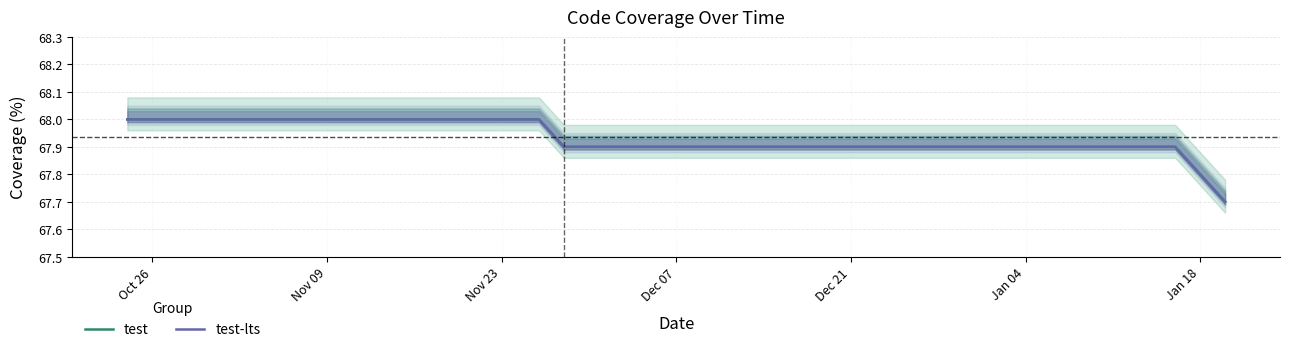

What is the sum of all test values?

1154.9